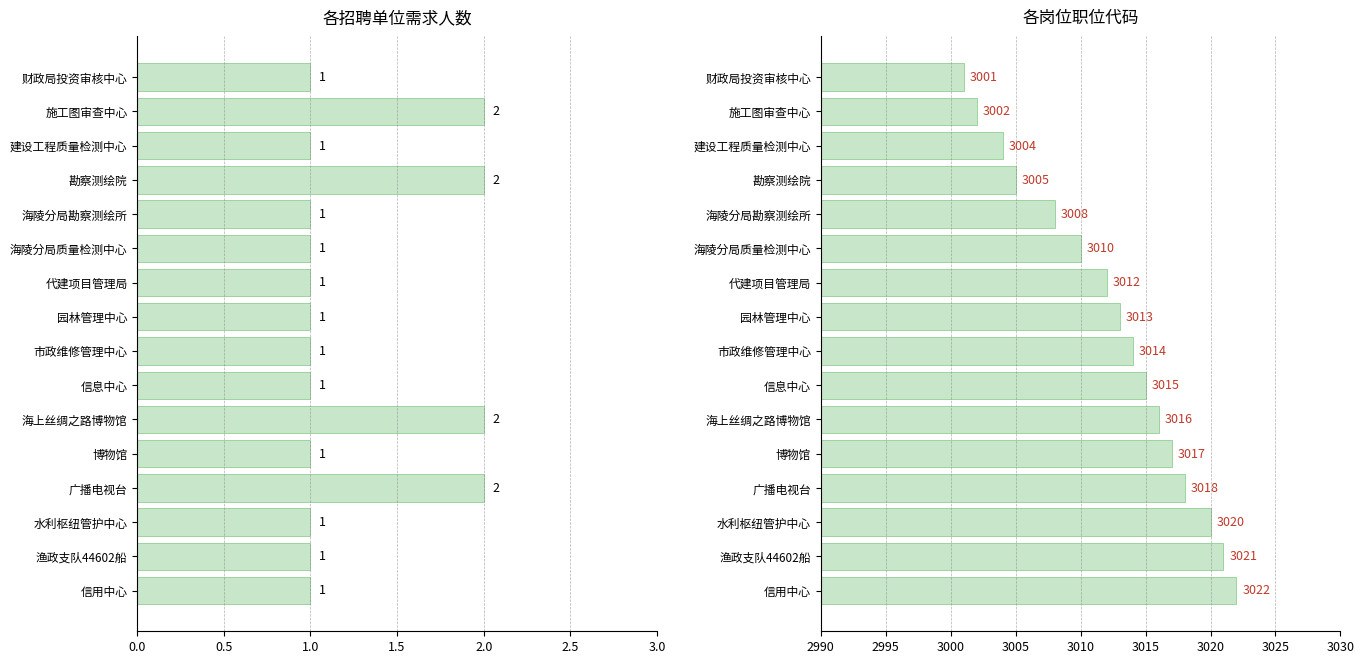

How many data points in 职位代码 are less than 3014?

8